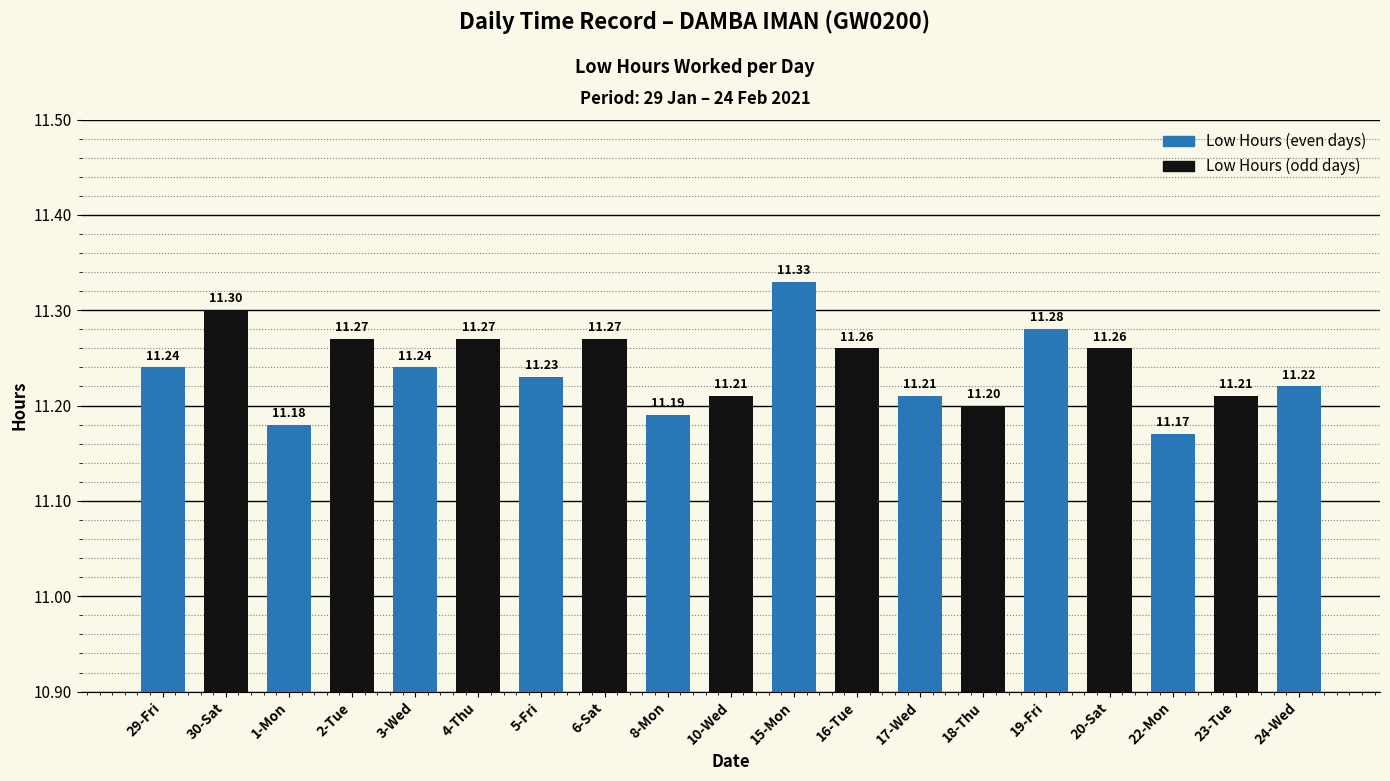

Reading left to right, what are all the values shown in this chart?

29-Fri=11.2	30-Sat=11.3	1-Mon=11.2	2-Tue=11.3	3-Wed=11.2	4-Thu=11.3	5-Fri=11.2	6-Sat=11.3	8-Mon=11.2	10-Wed=11.2	15-Mon=11.3	16-Tue=11.3	17-Wed=11.2	18-Thu=11.2	19-Fri=11.3	20-Sat=11.3	22-Mon=11.2	23-Tue=11.2	24-Wed=11.2